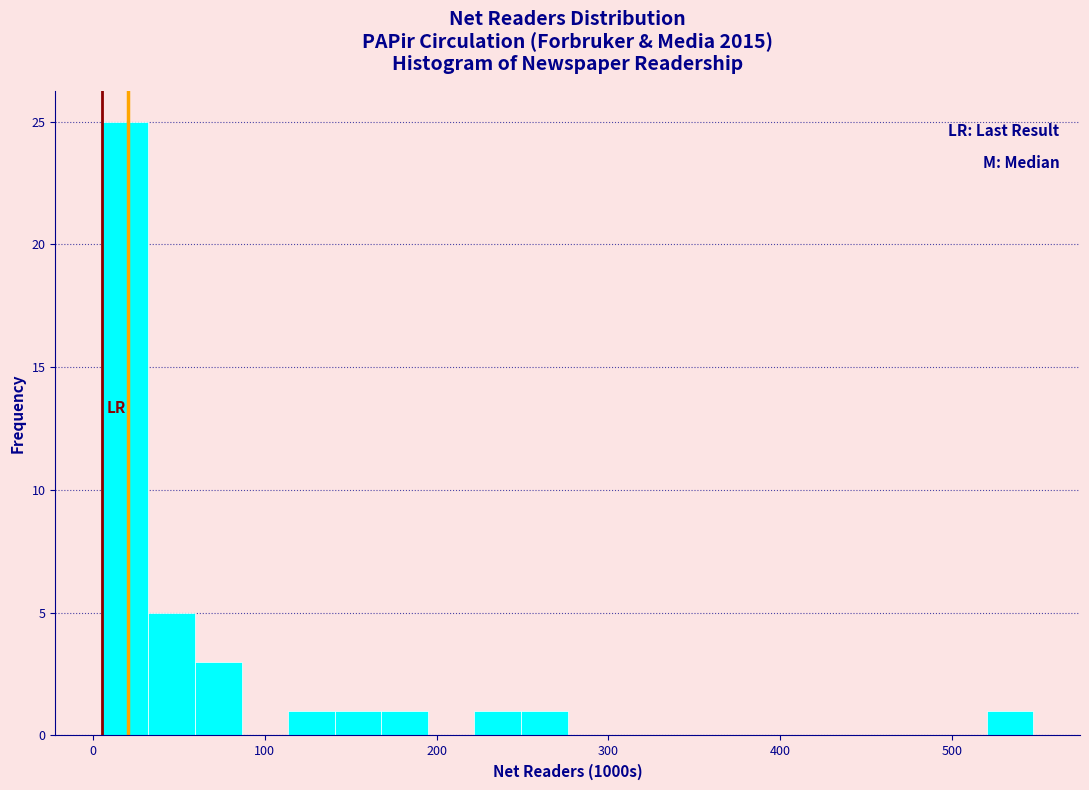

Read against the x-axis, roughly where is the centre of the tallest bar?

20